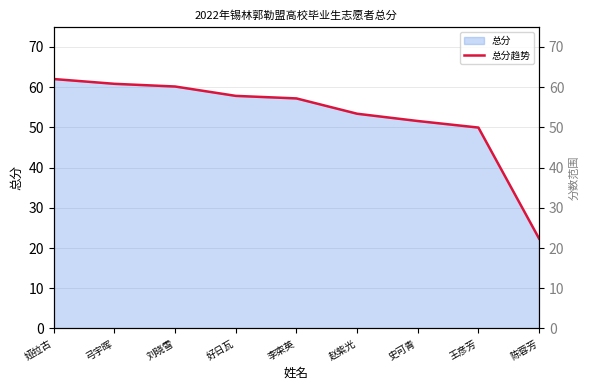

What is the ratio of the value at 刘晓雪 to the value at 娅拉古?

1.0